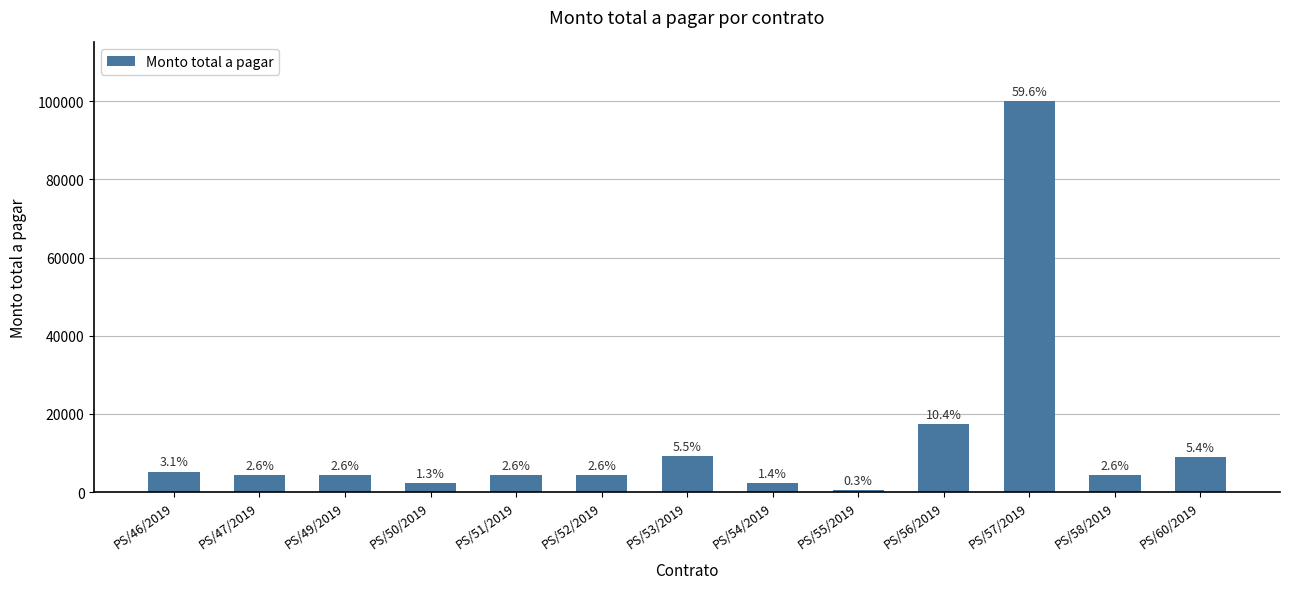

What is the sum of the values at PS/50/2019 and PS/51/2019?

6580